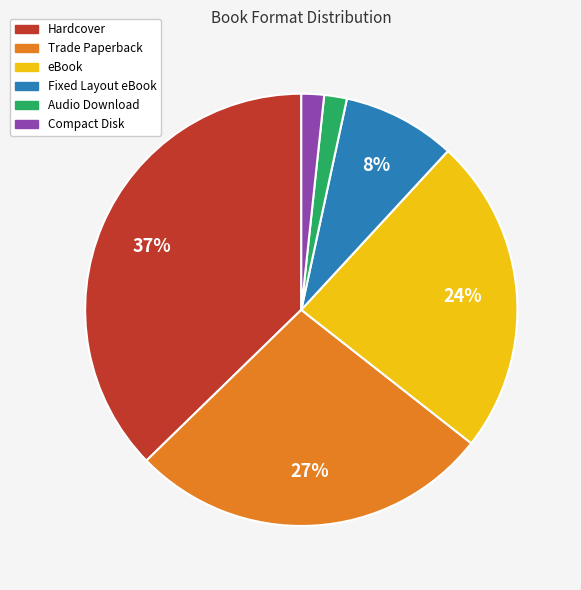

Which slice is the largest?

Hardcover